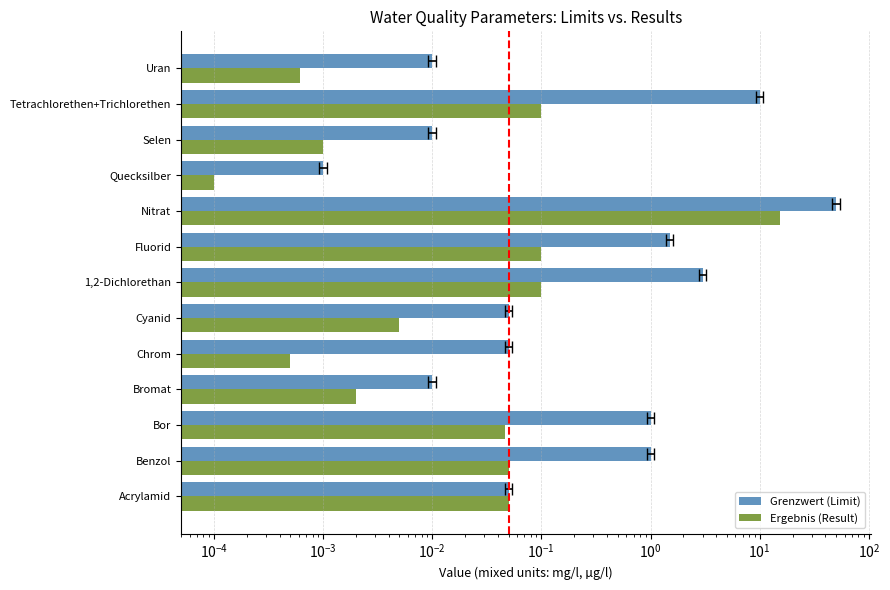

What is the maximum value for Ergebnis (Result)?

15.4